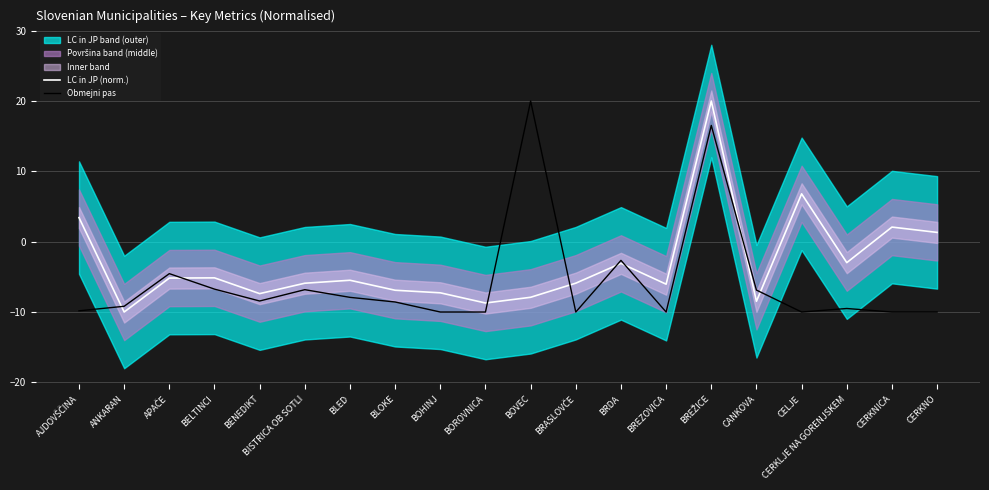

What is the minimum value for LC in JP (norm.)?

-10.0